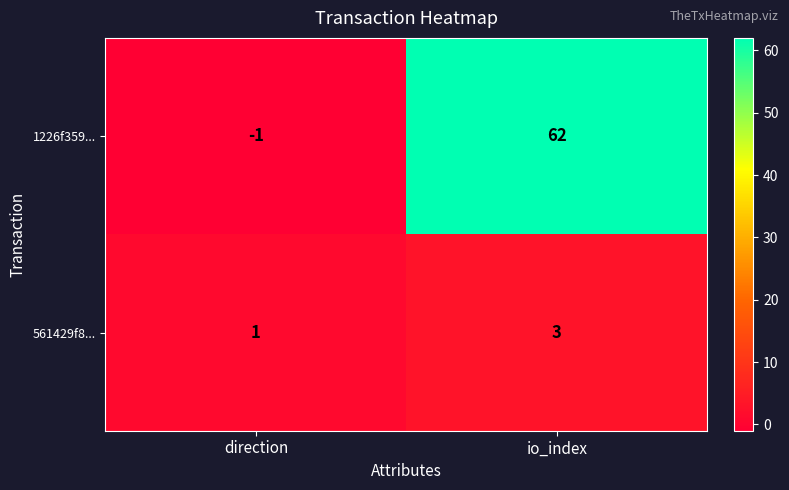

What is the difference between the maximum and minimum values in the 1226f359... series?

63